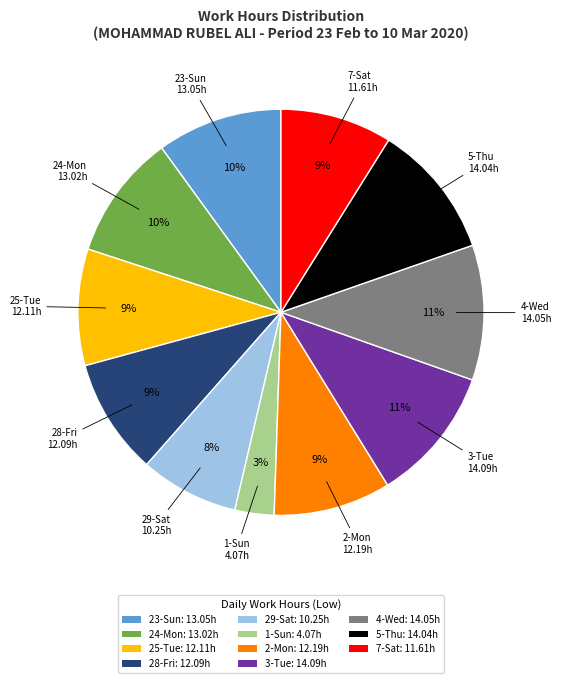

What is the smallest slice in the pie chart?

1-Sun: 4.07h